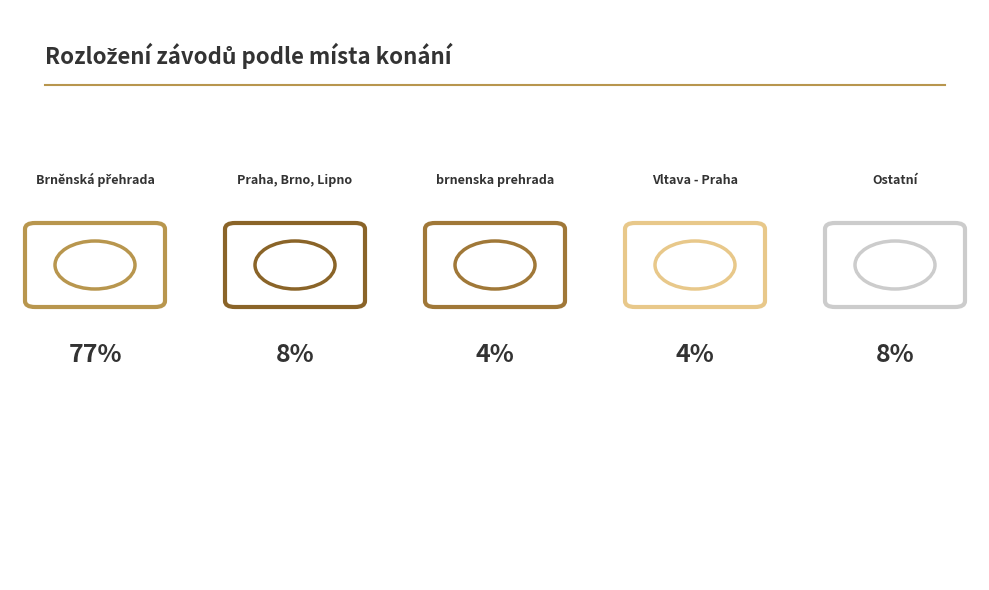

Does Brněnská přehrada account for over 50% of the chart?

Yes